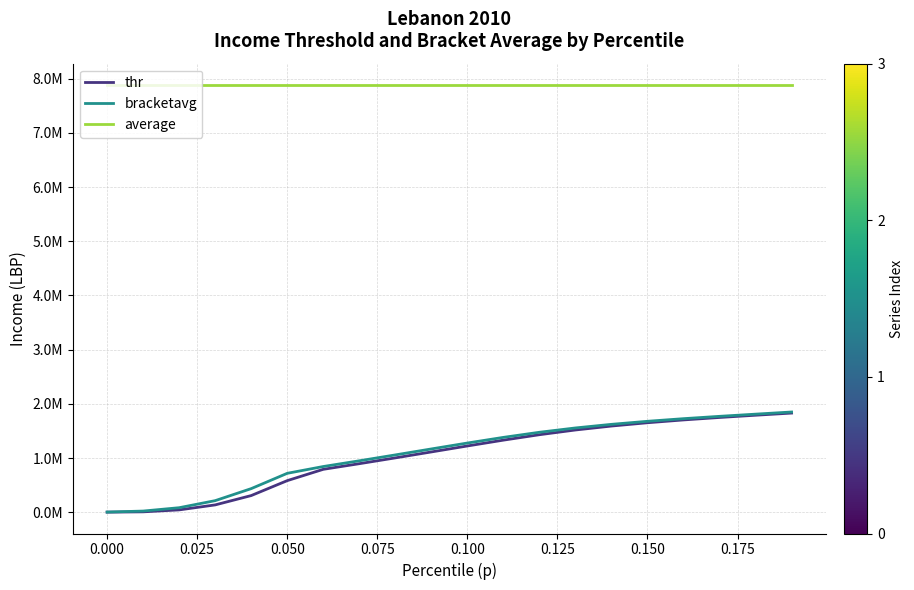

Is this an area chart (filled region under the line)?

No